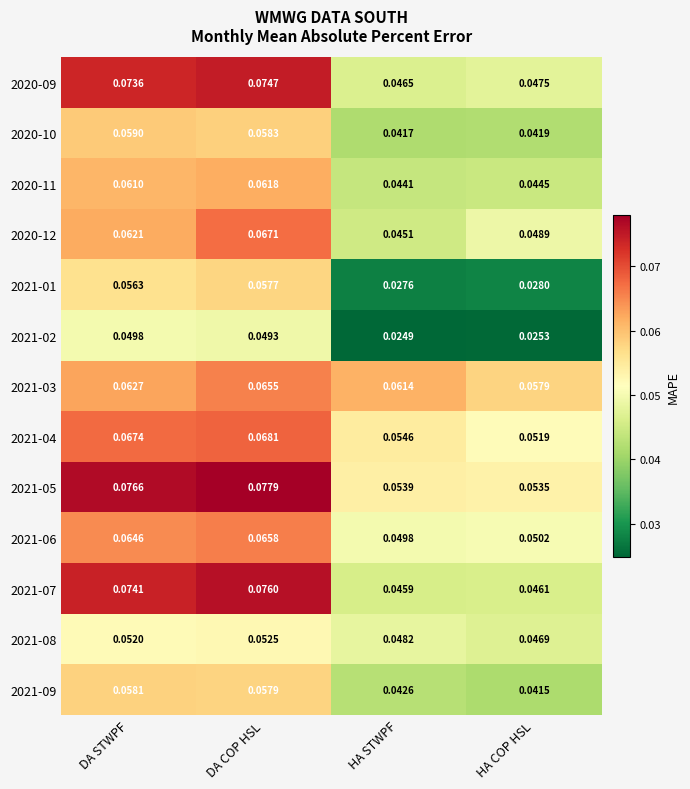

Where is 2021-04 nearest to the value 0?

HA COP HSL